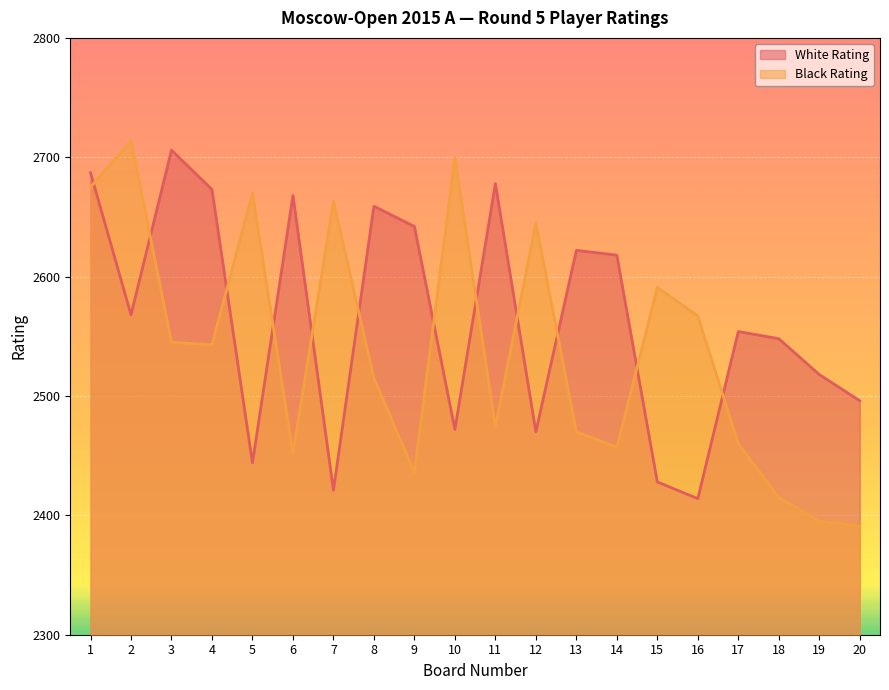

What is the highest value of the White Rating series?

2706